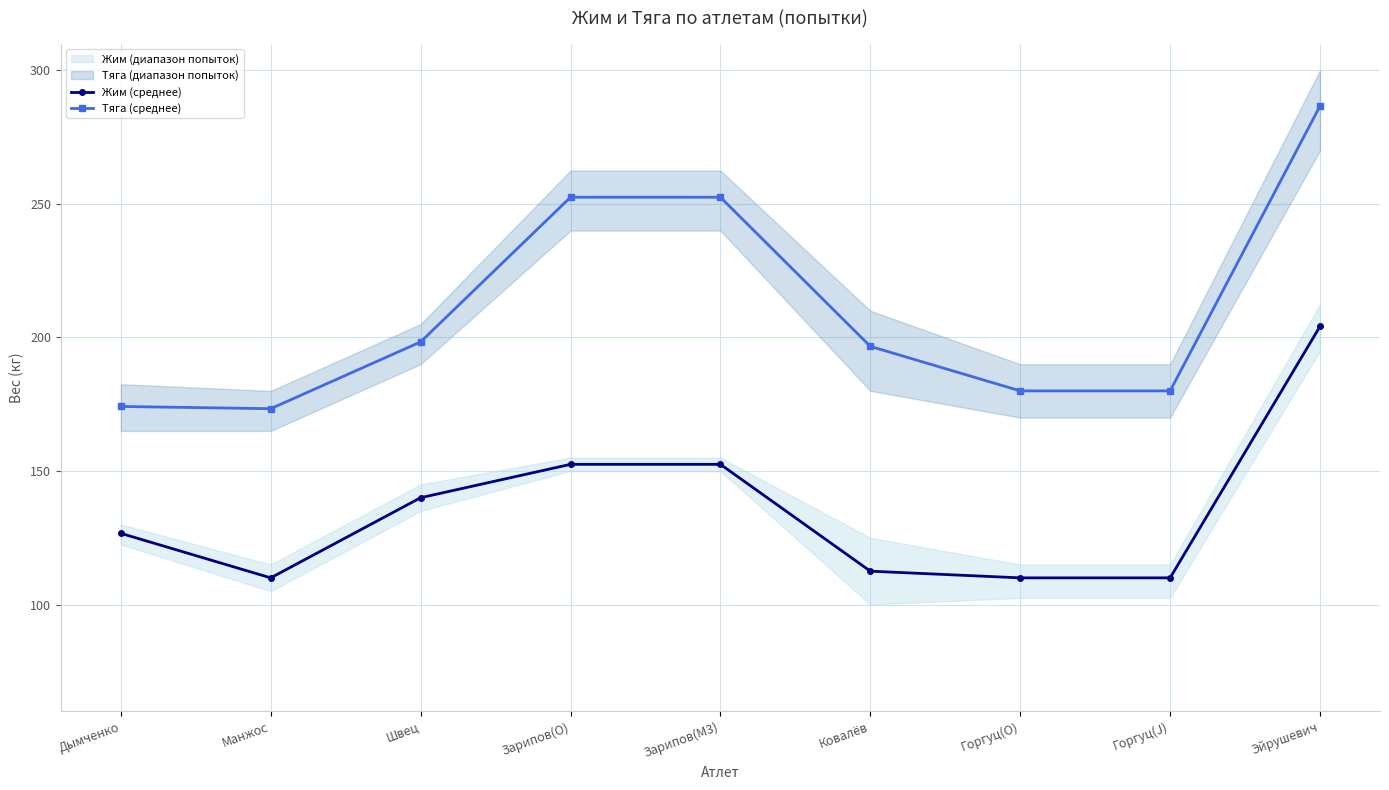

At Ковалёв, list the series in order from largest to smallest.

Тяга (среднее), Жим (среднее)